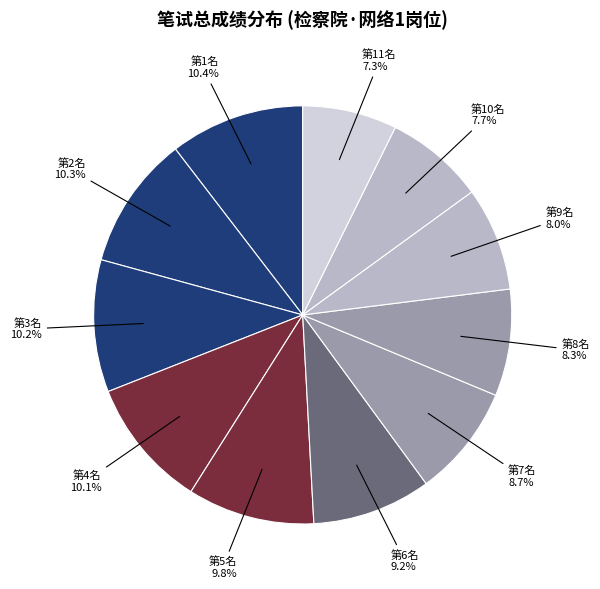

How many segments does this pie chart have?

11